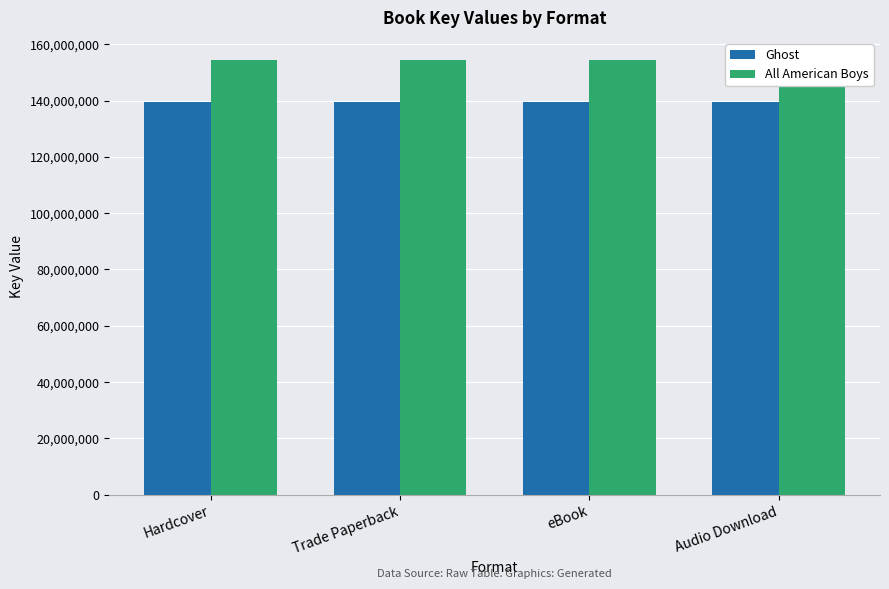

What is the spread (max minus min) of values at Hardcover?

14926985